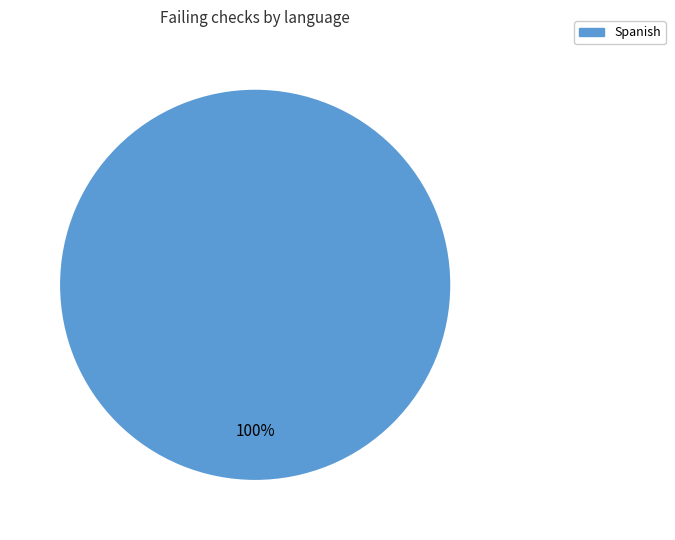

How many segments does this pie chart have?

1